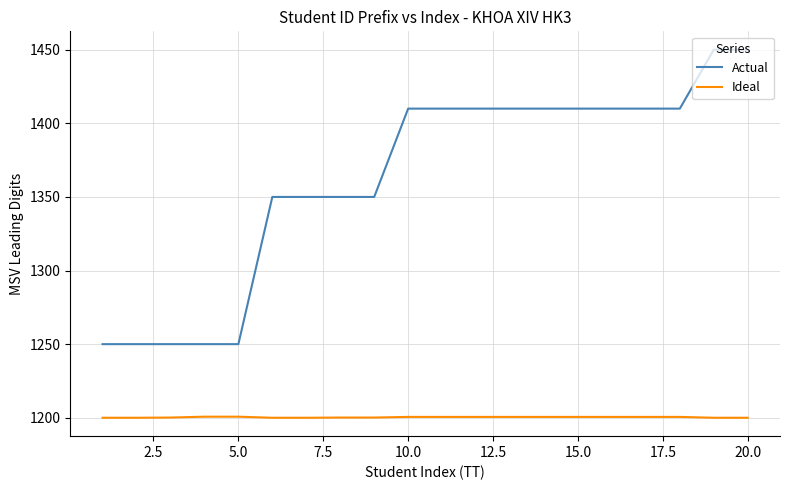

True or false: Ideal and Actual intersect in this chart.

False